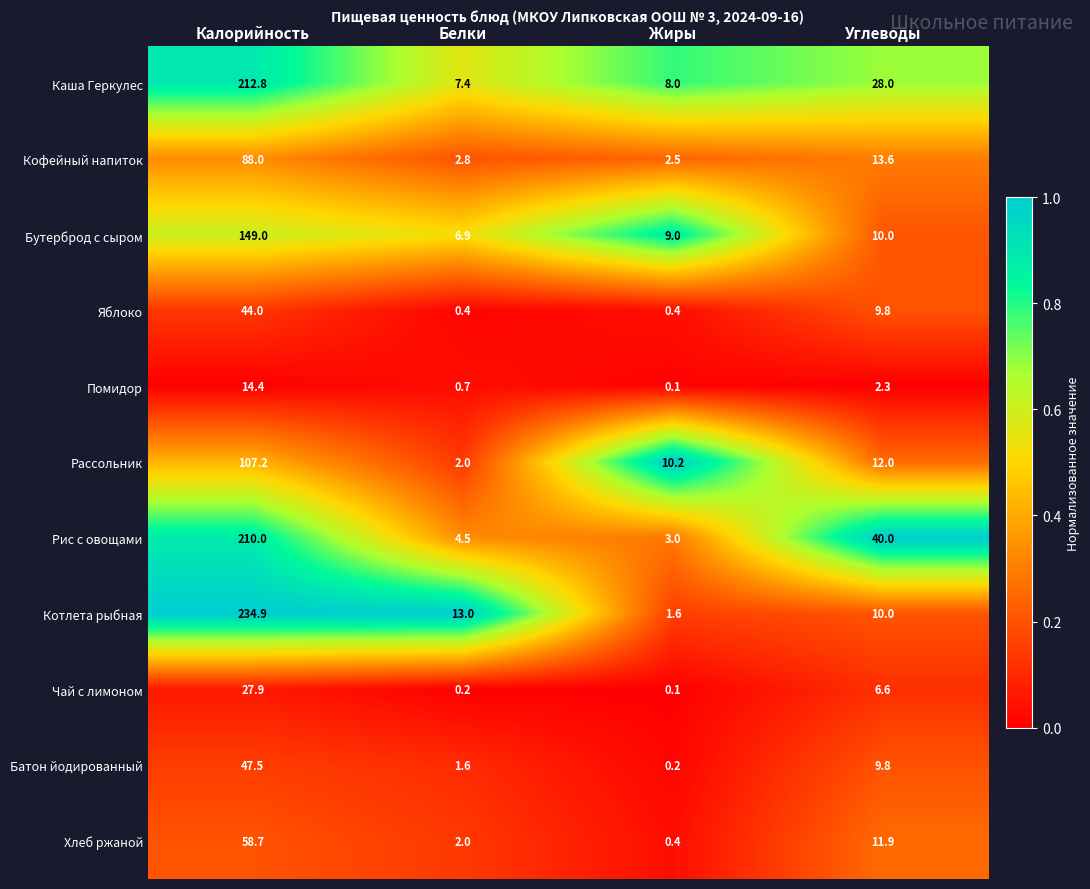

Count the number of categories in the chart.

4